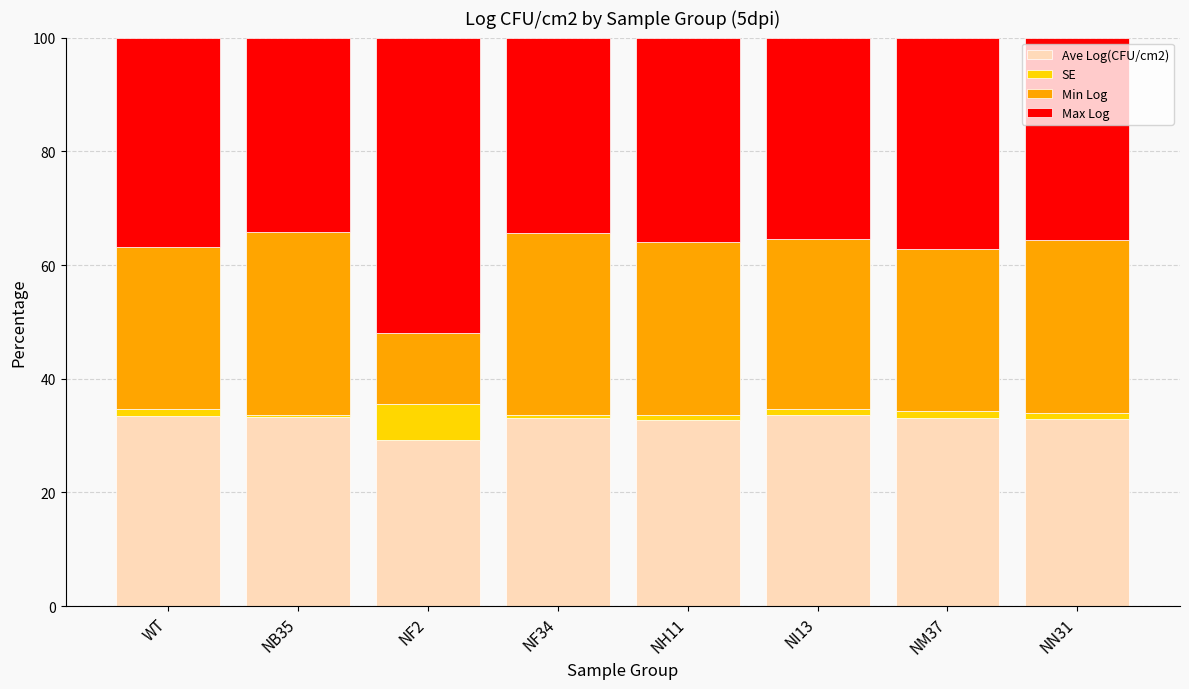

The value of Ave Log(CFU/cm2) at NB35 is 14.0. True or false?

False